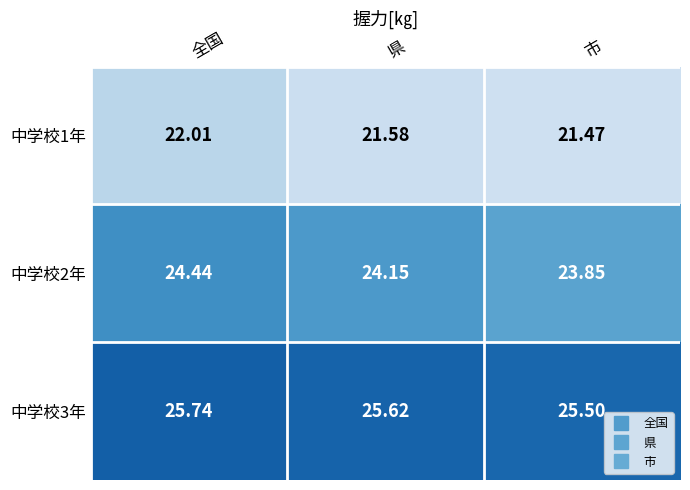

At which label does 中学校2年 first exceed 24?

全国